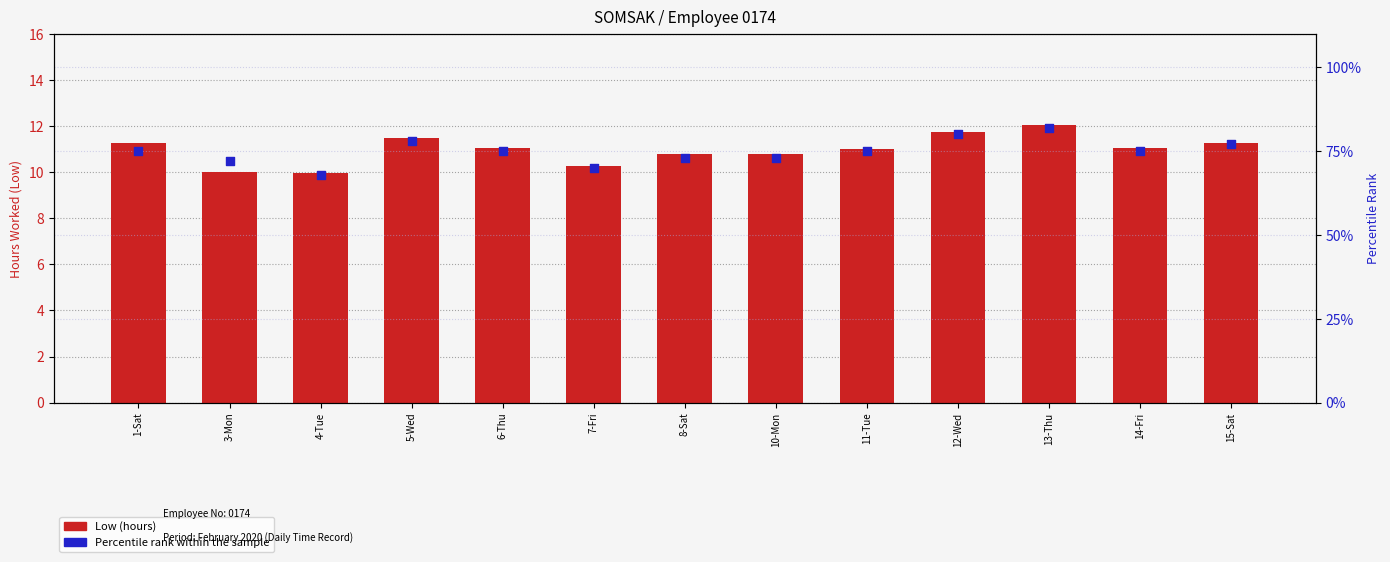

Which series has the largest total across all categories?

Percentile rank within the sample